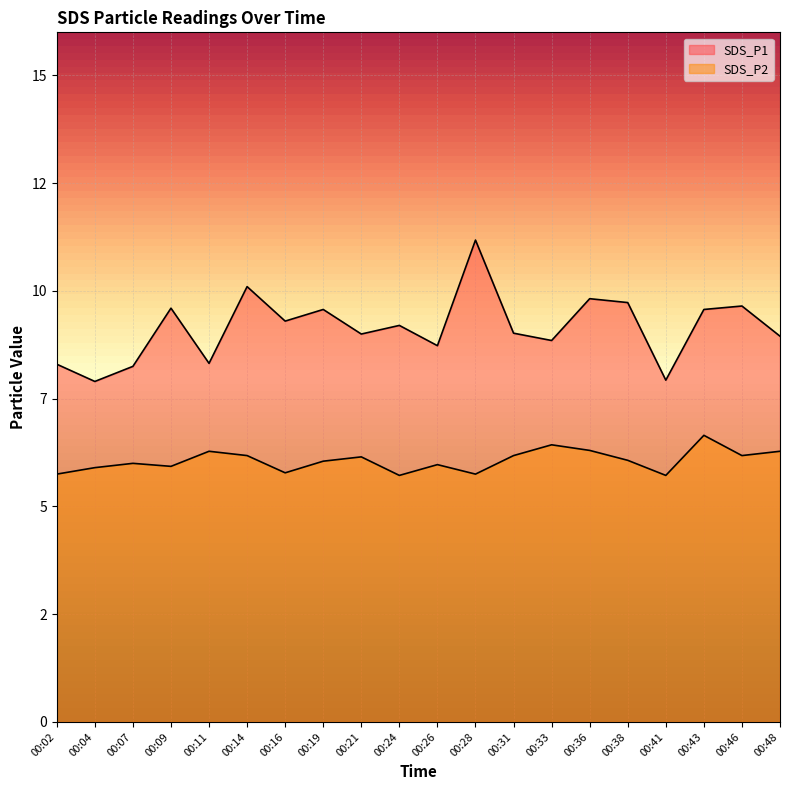

Is it true that SDS_P2 equals 6.7 at 00:43?

True